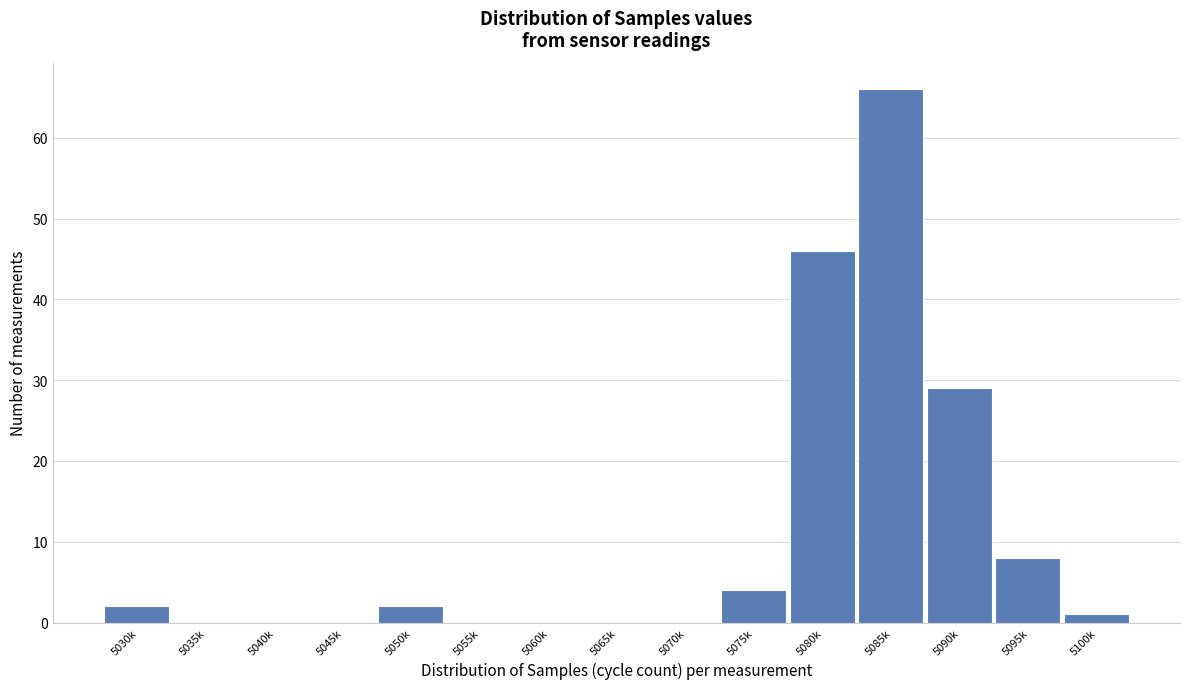

Reading left to right, extract all data points from this chart.

5030k=2	5035k=0	5040k=0	5045k=0	5050k=2	5055k=0	5060k=0	5065k=0	5070k=0	5075k=4	5080k=46	5085k=66	5090k=29	5095k=8	5100k=1